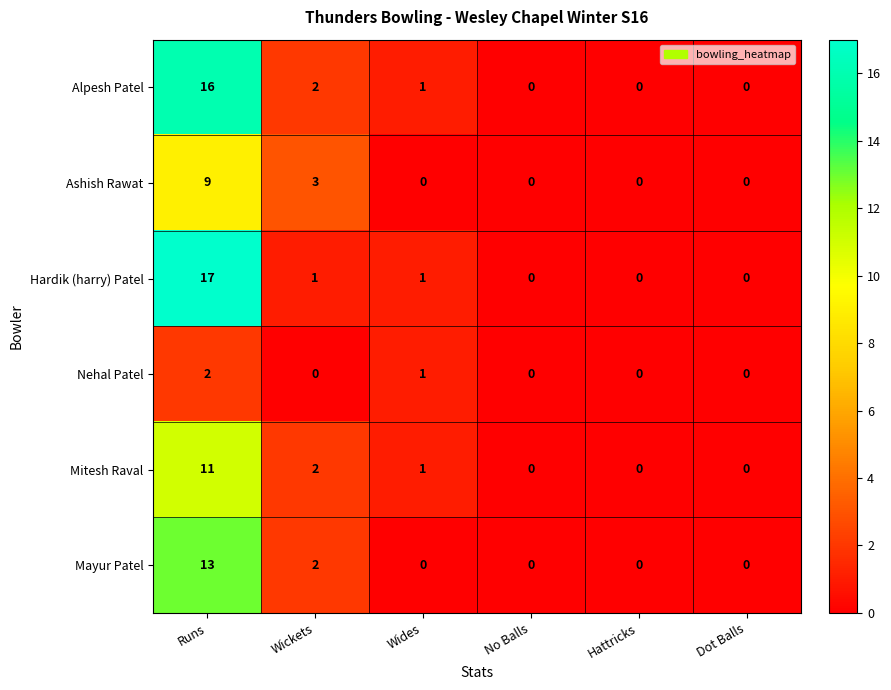

What is the maximum value shown in the chart?

17